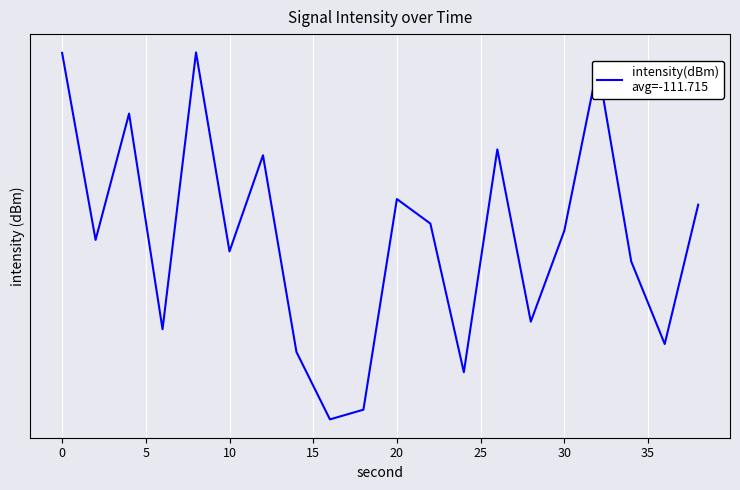

The chart shows a value of -113.2 at 30. True or false?

True